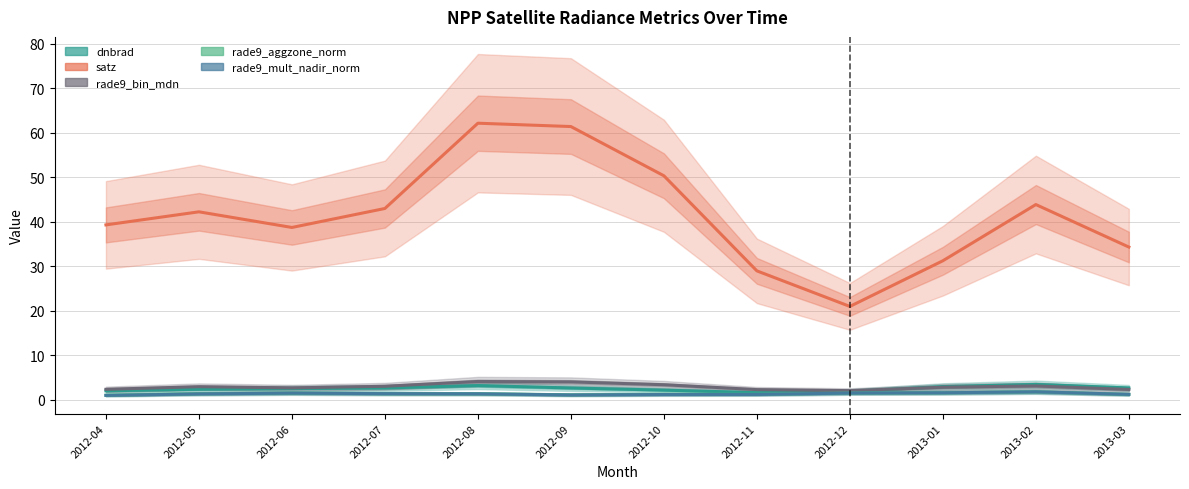

The rade9_aggzone_norm series shows 0.9 at 2012-06. True or false?

False